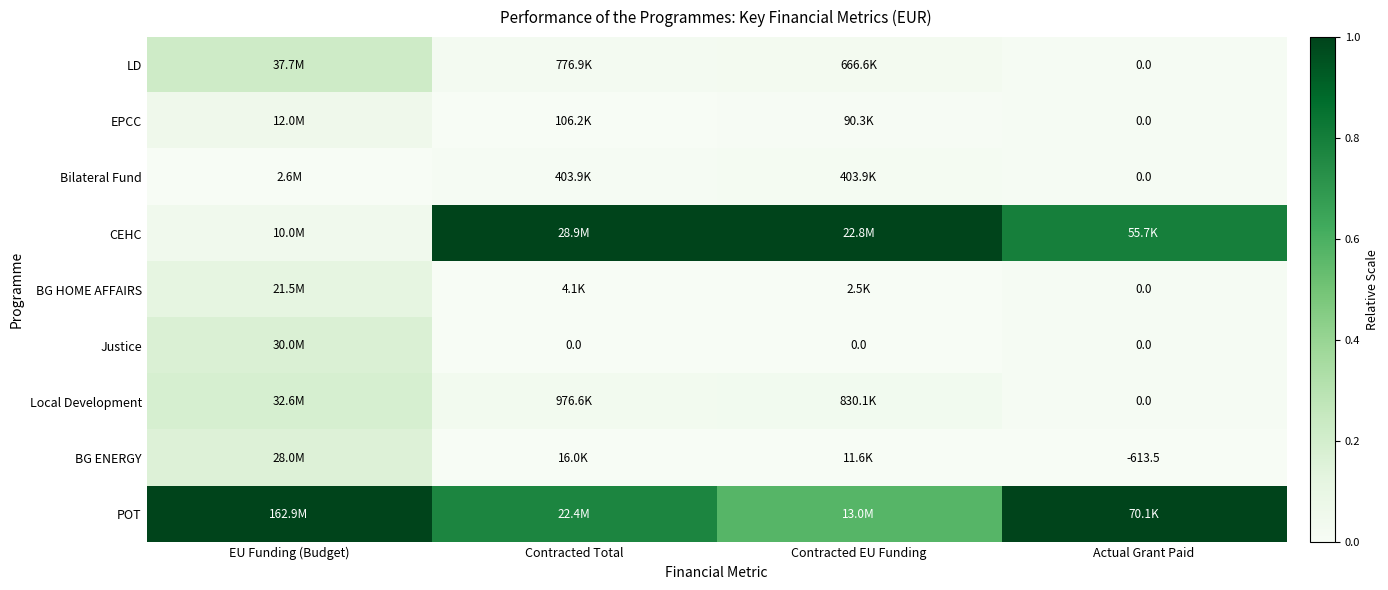

The value of Local Development at Contracted Total is 0.0. True or false?

True